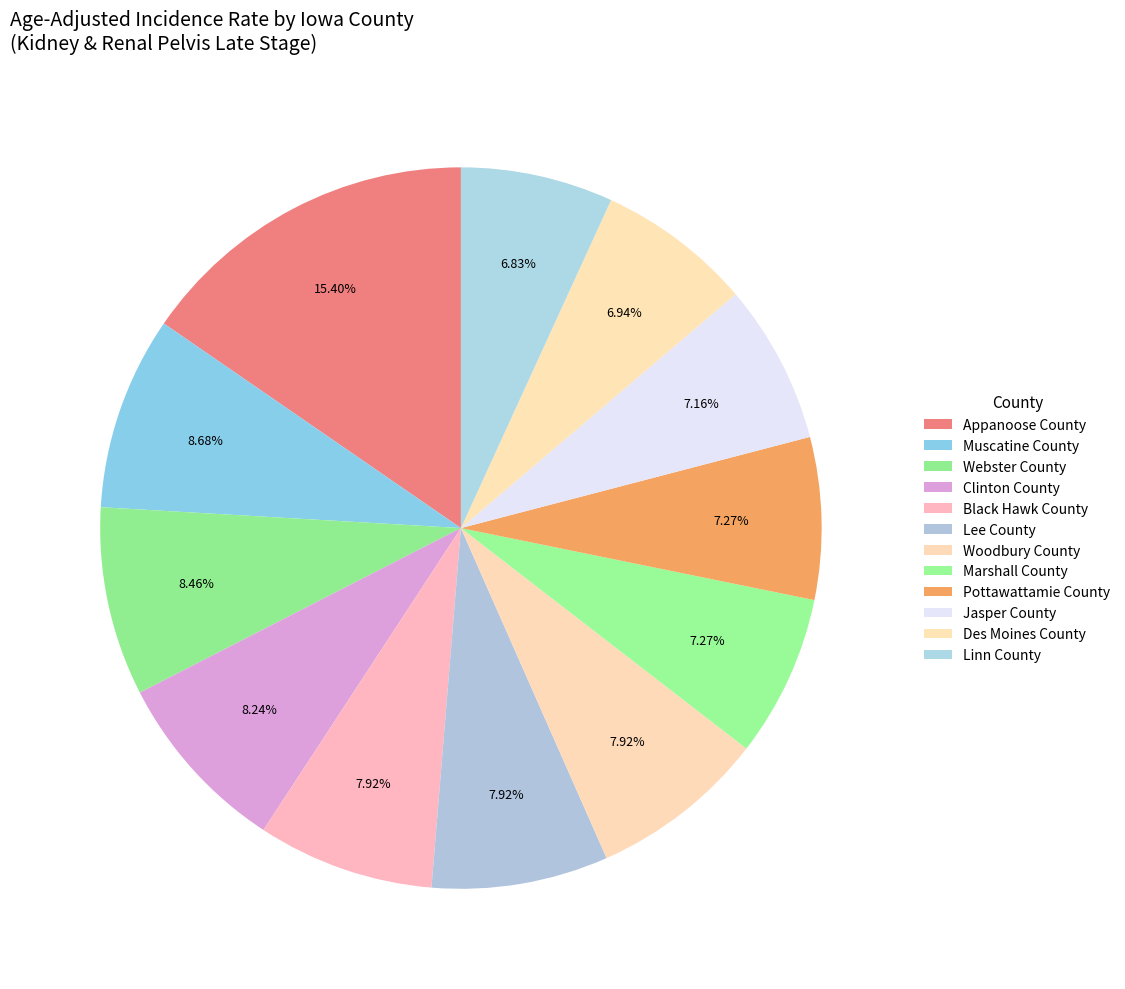

How many segments does this pie chart have?

12